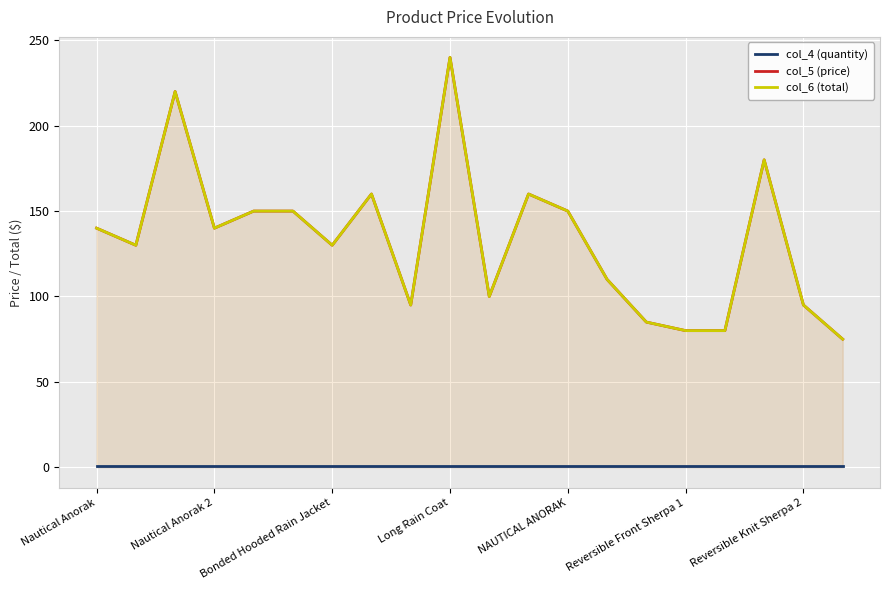

Where is the first local maximum for col_5 (price)?

Bonded Hooded Rain Jacket